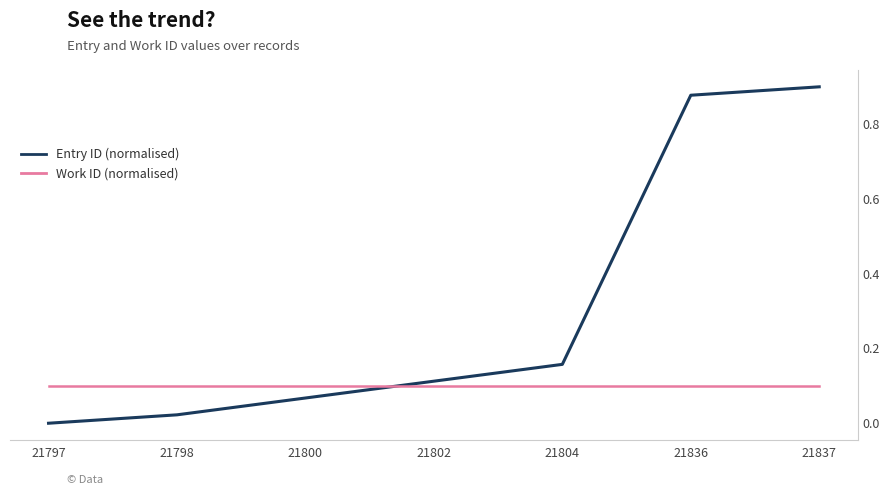

What are all the series names shown in the legend?

Entry ID (normalised), Work ID (normalised)